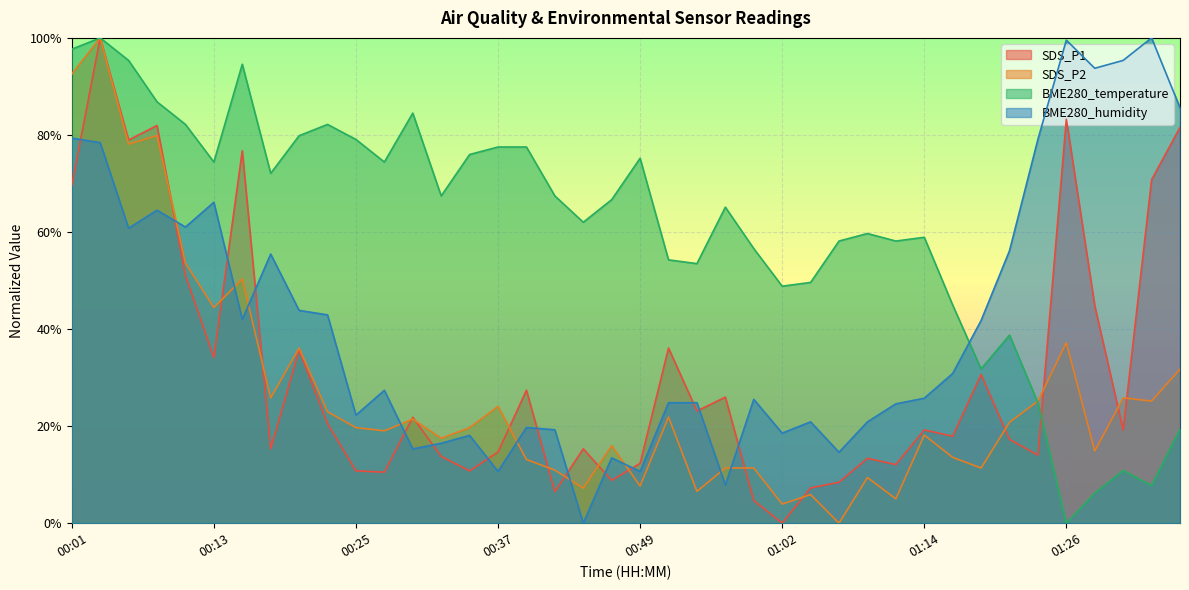

Which label corresponds to the smallest value in the chart?

01:02